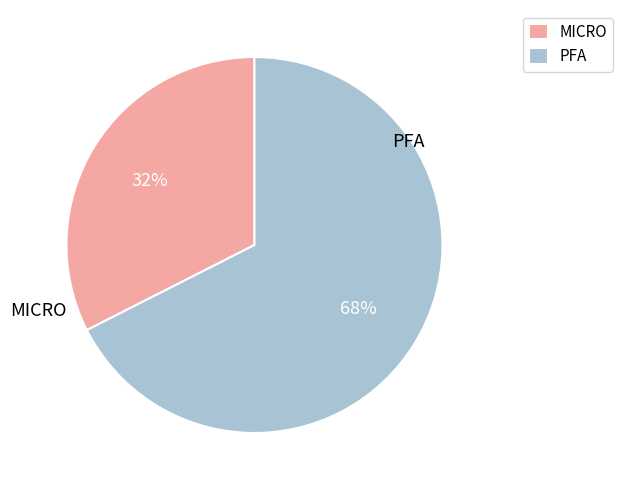

Which slice is the smallest?

MICRO